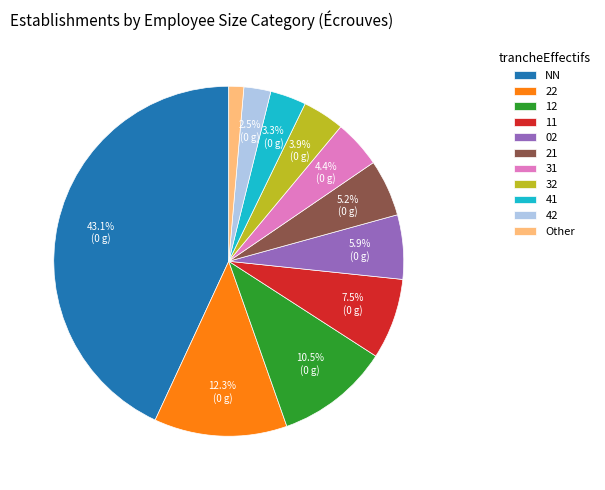

Is there any slice that represents more than half of the pie?

No